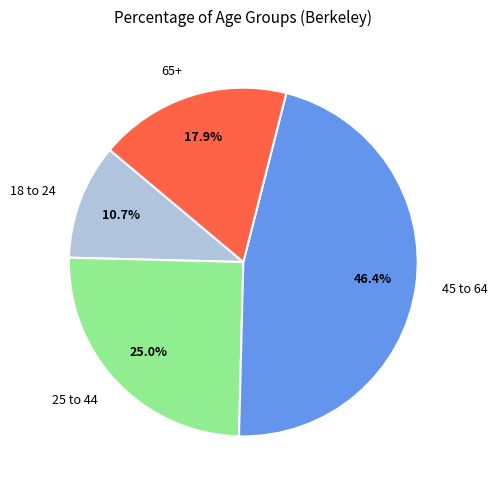

What percentage is the 65+ slice, to the nearest percent?

18%